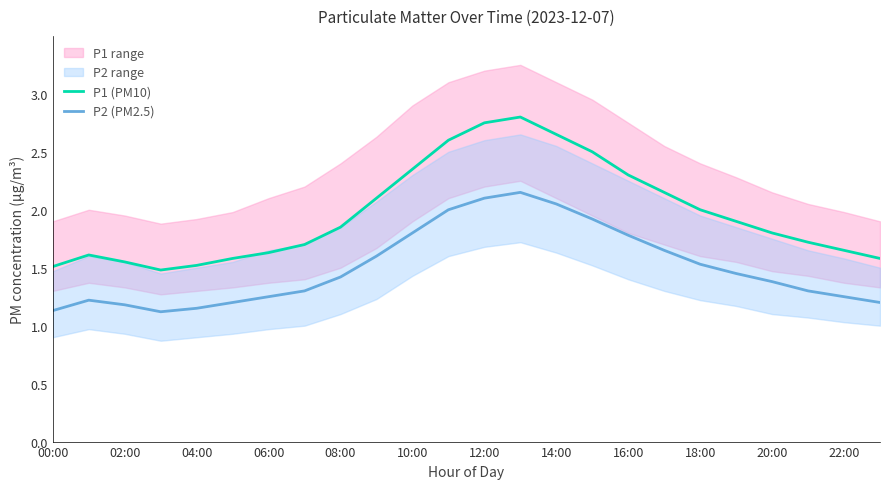

True or false: P1 (PM10) and P2 (PM2.5) cross at least once.

False